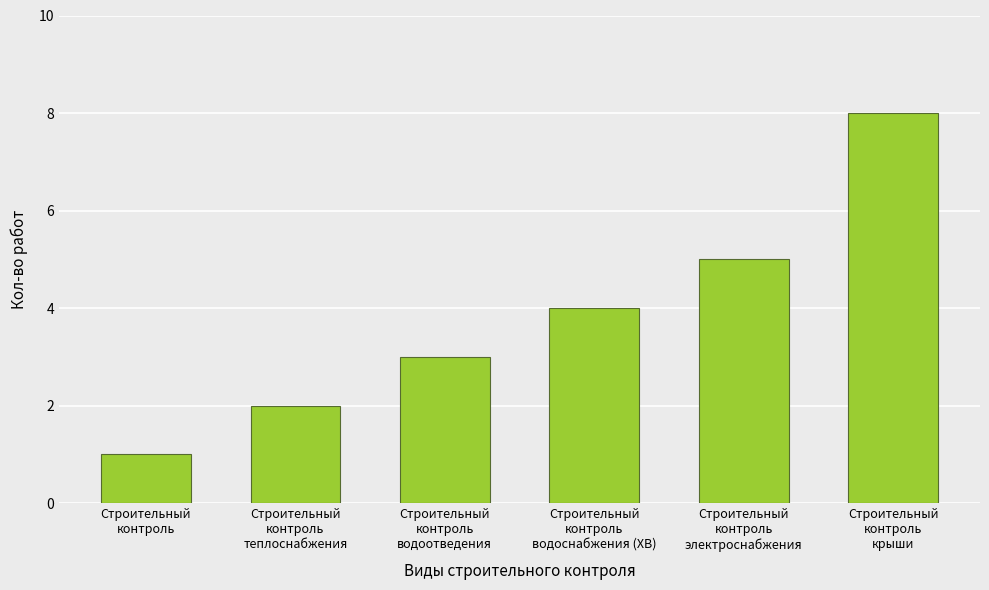

What is the approximate value at Строительный
контроль?

1